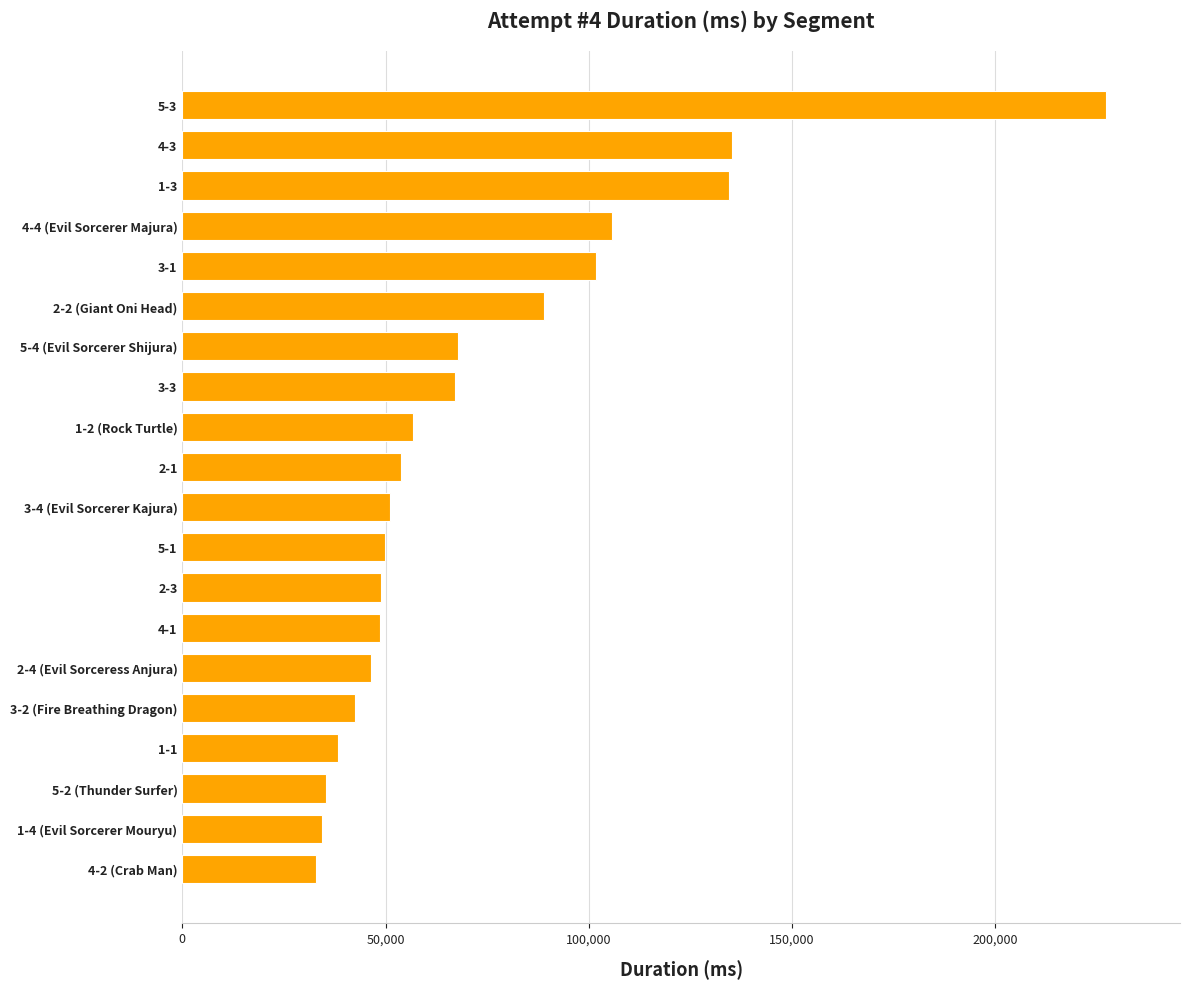

How many series are shown in this chart?

1